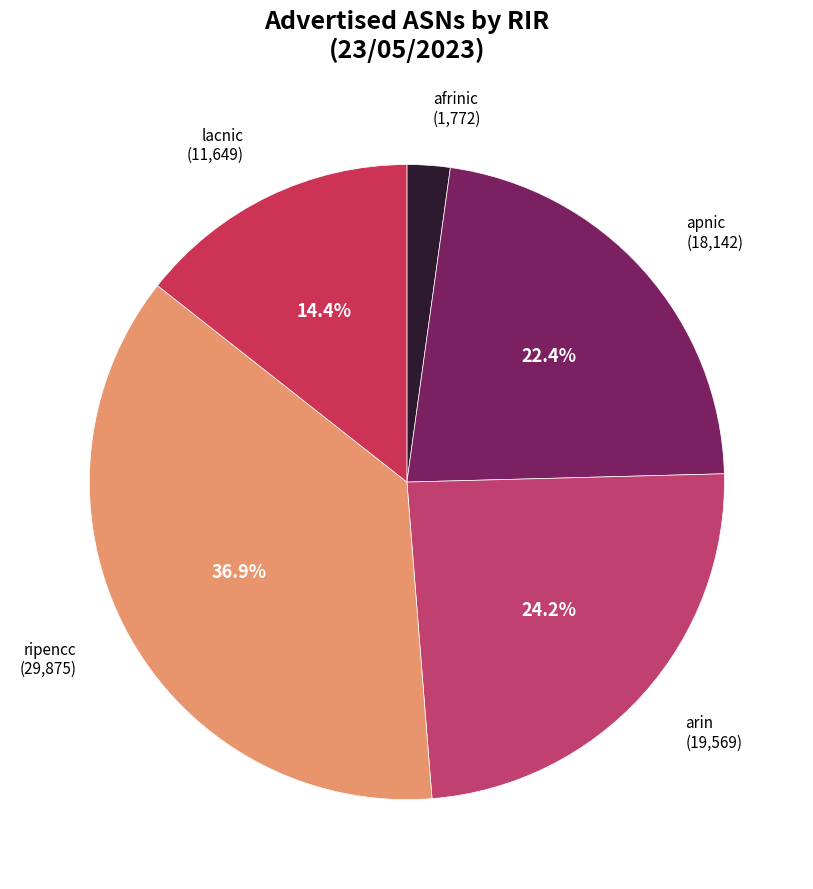

How many segments does this pie chart have?

5